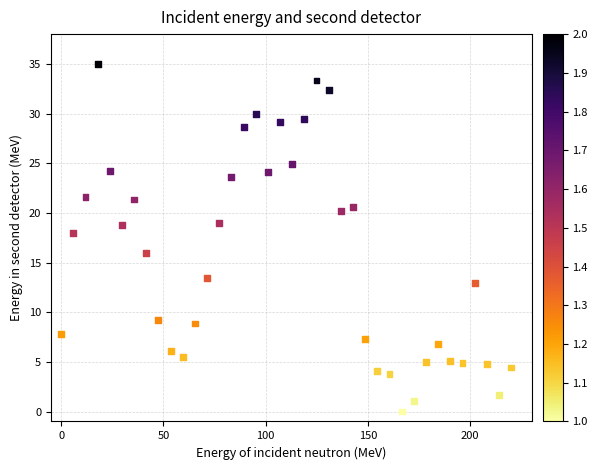

What is the range of X values (max minus min)?

220.0